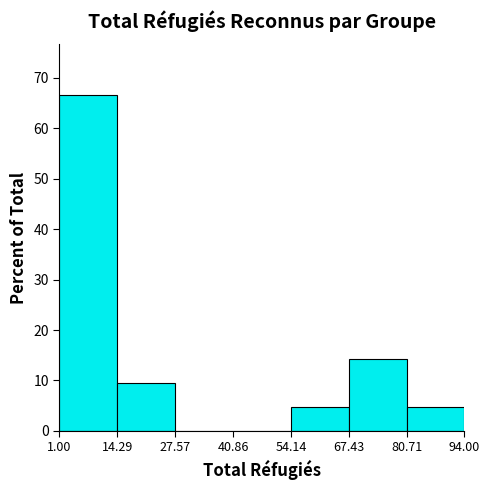

Reading left to right, list every bar in this chart as the range it spans on the x-axis followed by its height. The values are not printed on the chart, so give them approximately, as read against the axis.

1.00 to 14.29: 67
14.29 to 27.57: 10
27.57 to 40.86: 0
40.86 to 54.14: 0
54.14 to 67.43: 5
67.43 to 80.71: 14
80.71 to 94.00: 5